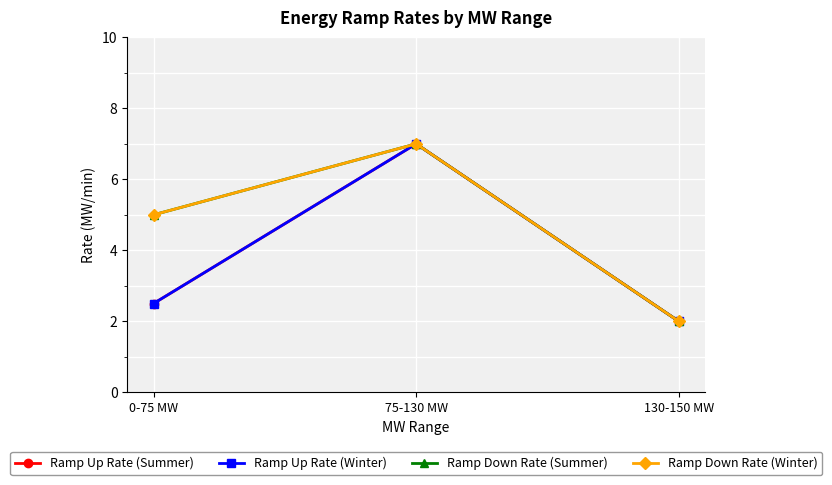

Does the chart display data point markers on the line(s)?

Yes